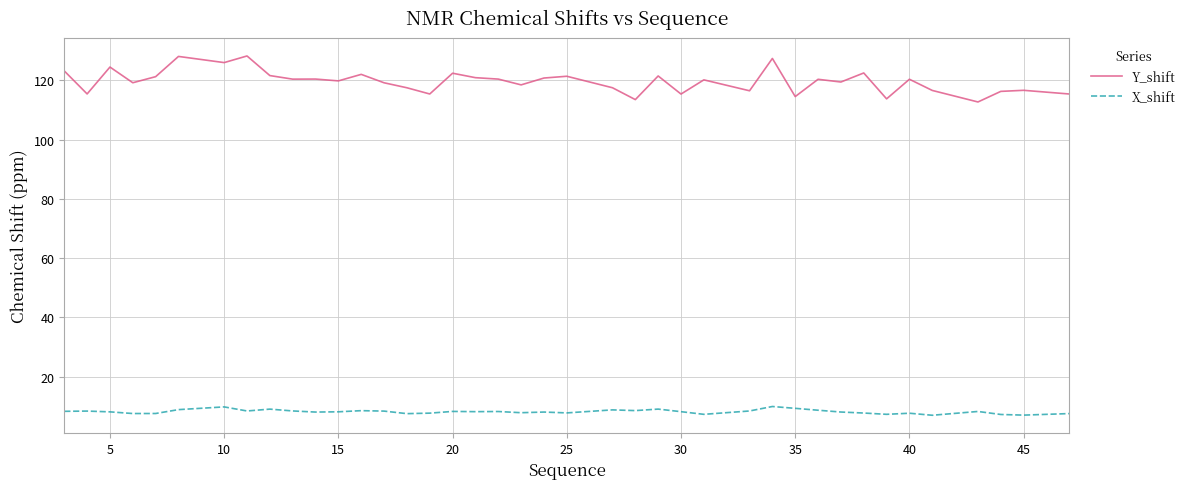

What is the smallest value displayed?

7.0